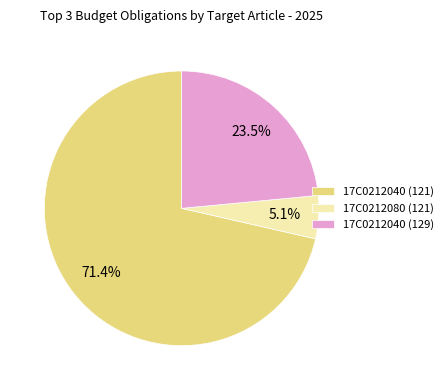

Is it true that 17С0212040 (129) is 11% of the pie?

False